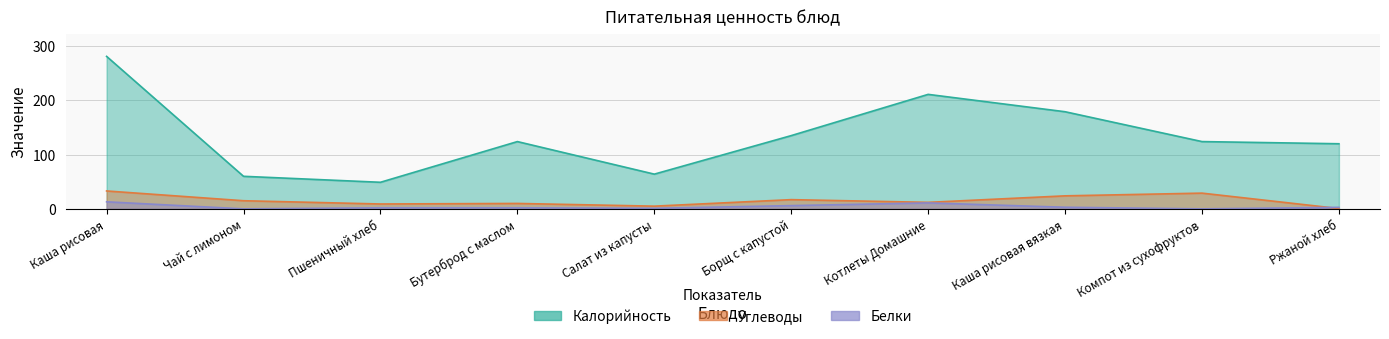

At which label does Калорийность first exceed 124?

Каша рисовая